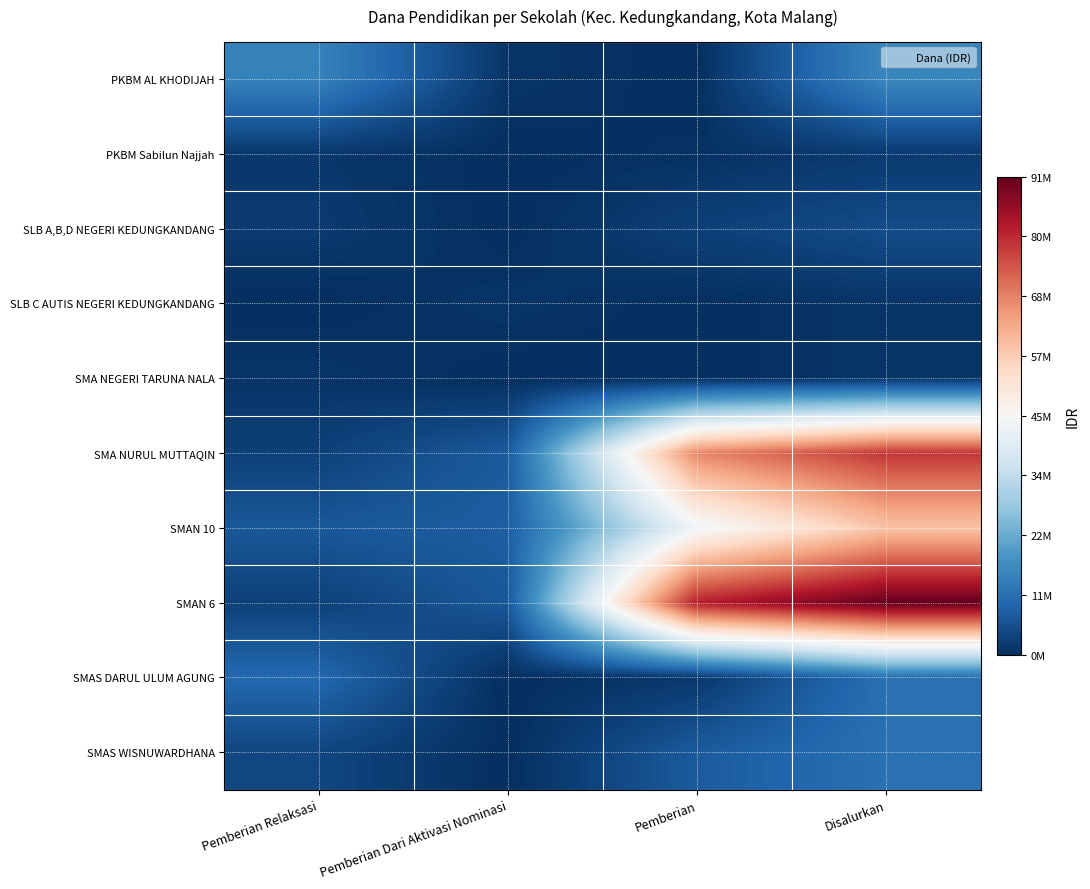

What is the total value across all series at Pemberian Relaksasi?

46500000